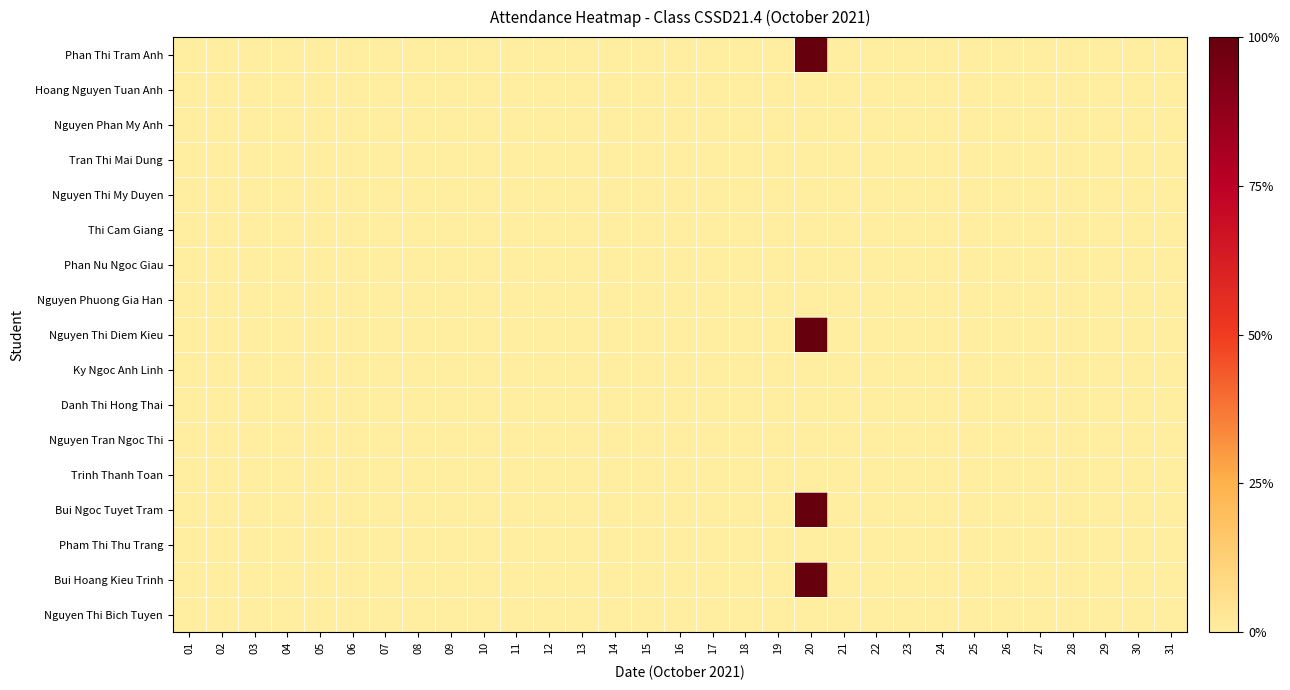

Reading left to right, extract all data points from this chart.

Phan Thi Tram Anh: 01=0	02=0	03=0	04=0	05=0	06=0	07=0	08=0	09=0	10=0	11=0	12=0	13=0	14=0	15=0	16=0	17=0	18=0	19=0	20=1	21=0	22=0	23=0	24=0	25=0	26=0	27=0	28=0	29=0	30=0	31=0
Hoang Nguyen Tuan Anh: 01=0	02=0	03=0	04=0	05=0	06=0	07=0	08=0	09=0	10=0	11=0	12=0	13=0	14=0	15=0	16=0	17=0	18=0	19=0	20=0	21=0	22=0	23=0	24=0	25=0	26=0	27=0	28=0	29=0	30=0	31=0
Nguyen Phan My Anh: 01=0	02=0	03=0	04=0	05=0	06=0	07=0	08=0	09=0	10=0	11=0	12=0	13=0	14=0	15=0	16=0	17=0	18=0	19=0	20=0	21=0	22=0	23=0	24=0	25=0	26=0	27=0	28=0	29=0	30=0	31=0
Tran Thi Mai Dung: 01=0	02=0	03=0	04=0	05=0	06=0	07=0	08=0	09=0	10=0	11=0	12=0	13=0	14=0	15=0	16=0	17=0	18=0	19=0	20=0	21=0	22=0	23=0	24=0	25=0	26=0	27=0	28=0	29=0	30=0	31=0
Nguyen Thi My Duyen: 01=0	02=0	03=0	04=0	05=0	06=0	07=0	08=0	09=0	10=0	11=0	12=0	13=0	14=0	15=0	16=0	17=0	18=0	19=0	20=0	21=0	22=0	23=0	24=0	25=0	26=0	27=0	28=0	29=0	30=0	31=0
Thi Cam Giang: 01=0	02=0	03=0	04=0	05=0	06=0	07=0	08=0	09=0	10=0	11=0	12=0	13=0	14=0	15=0	16=0	17=0	18=0	19=0	20=0	21=0	22=0	23=0	24=0	25=0	26=0	27=0	28=0	29=0	30=0	31=0
Phan Nu Ngoc Giau: 01=0	02=0	03=0	04=0	05=0	06=0	07=0	08=0	09=0	10=0	11=0	12=0	13=0	14=0	15=0	16=0	17=0	18=0	19=0	20=0	21=0	22=0	23=0	24=0	25=0	26=0	27=0	28=0	29=0	30=0	31=0
Nguyen Phuong Gia Han: 01=0	02=0	03=0	04=0	05=0	06=0	07=0	08=0	09=0	10=0	11=0	12=0	13=0	14=0	15=0	16=0	17=0	18=0	19=0	20=0	21=0	22=0	23=0	24=0	25=0	26=0	27=0	28=0	29=0	30=0	31=0
Nguyen Thi Diem Kieu: 01=0	02=0	03=0	04=0	05=0	06=0	07=0	08=0	09=0	10=0	11=0	12=0	13=0	14=0	15=0	16=0	17=0	18=0	19=0	20=1	21=0	22=0	23=0	24=0	25=0	26=0	27=0	28=0	29=0	30=0	31=0
Ky Ngoc Anh Linh: 01=0	02=0	03=0	04=0	05=0	06=0	07=0	08=0	09=0	10=0	11=0	12=0	13=0	14=0	15=0	16=0	17=0	18=0	19=0	20=0	21=0	22=0	23=0	24=0	25=0	26=0	27=0	28=0	29=0	30=0	31=0
Danh Thi Hong Thai: 01=0	02=0	03=0	04=0	05=0	06=0	07=0	08=0	09=0	10=0	11=0	12=0	13=0	14=0	15=0	16=0	17=0	18=0	19=0	20=0	21=0	22=0	23=0	24=0	25=0	26=0	27=0	28=0	29=0	30=0	31=0
Nguyen Tran Ngoc Thi: 01=0	02=0	03=0	04=0	05=0	06=0	07=0	08=0	09=0	10=0	11=0	12=0	13=0	14=0	15=0	16=0	17=0	18=0	19=0	20=0	21=0	22=0	23=0	24=0	25=0	26=0	27=0	28=0	29=0	30=0	31=0
Trinh Thanh Toan: 01=0	02=0	03=0	04=0	05=0	06=0	07=0	08=0	09=0	10=0	11=0	12=0	13=0	14=0	15=0	16=0	17=0	18=0	19=0	20=0	21=0	22=0	23=0	24=0	25=0	26=0	27=0	28=0	29=0	30=0	31=0
Bui Ngoc Tuyet Tram: 01=0	02=0	03=0	04=0	05=0	06=0	07=0	08=0	09=0	10=0	11=0	12=0	13=0	14=0	15=0	16=0	17=0	18=0	19=0	20=1	21=0	22=0	23=0	24=0	25=0	26=0	27=0	28=0	29=0	30=0	31=0
Pham Thi Thu Trang: 01=0	02=0	03=0	04=0	05=0	06=0	07=0	08=0	09=0	10=0	11=0	12=0	13=0	14=0	15=0	16=0	17=0	18=0	19=0	20=0	21=0	22=0	23=0	24=0	25=0	26=0	27=0	28=0	29=0	30=0	31=0
Bui Hoang Kieu Trinh: 01=0	02=0	03=0	04=0	05=0	06=0	07=0	08=0	09=0	10=0	11=0	12=0	13=0	14=0	15=0	16=0	17=0	18=0	19=0	20=1	21=0	22=0	23=0	24=0	25=0	26=0	27=0	28=0	29=0	30=0	31=0
Nguyen Thi Bich Tuyen: 01=0	02=0	03=0	04=0	05=0	06=0	07=0	08=0	09=0	10=0	11=0	12=0	13=0	14=0	15=0	16=0	17=0	18=0	19=0	20=0	21=0	22=0	23=0	24=0	25=0	26=0	27=0	28=0	29=0	30=0	31=0